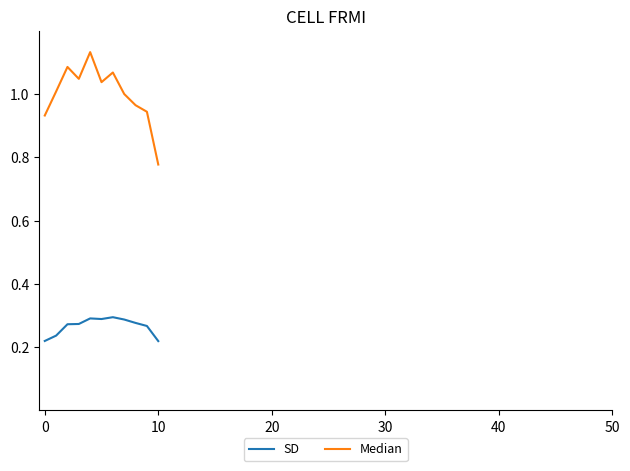

List the series in order of their overall mean, highest first.

Median, SD